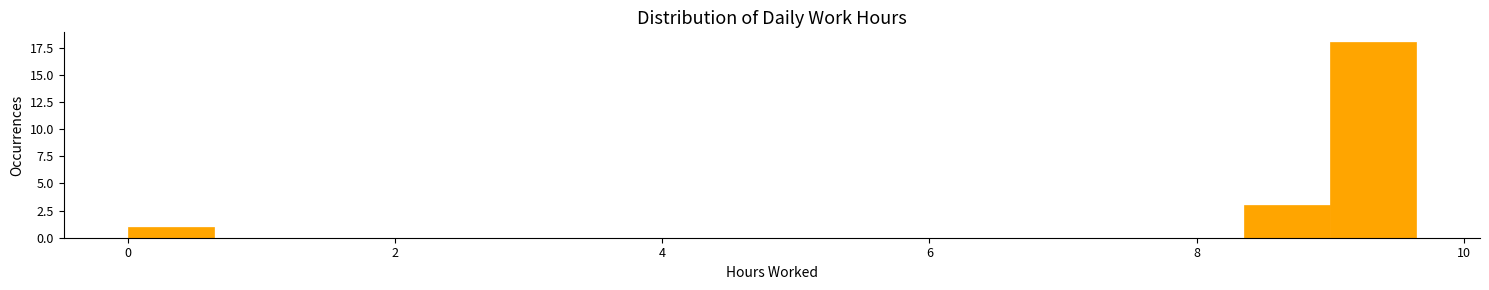

Read against the x-axis, roughly where is the centre of the tallest bar?

9.4